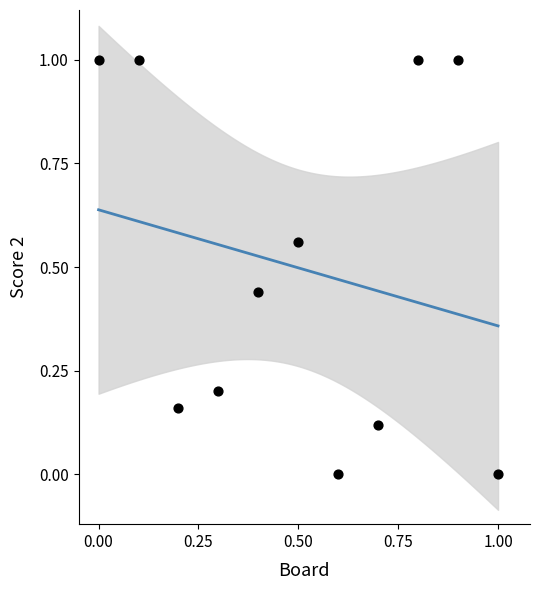

What is the average X value?

0.5